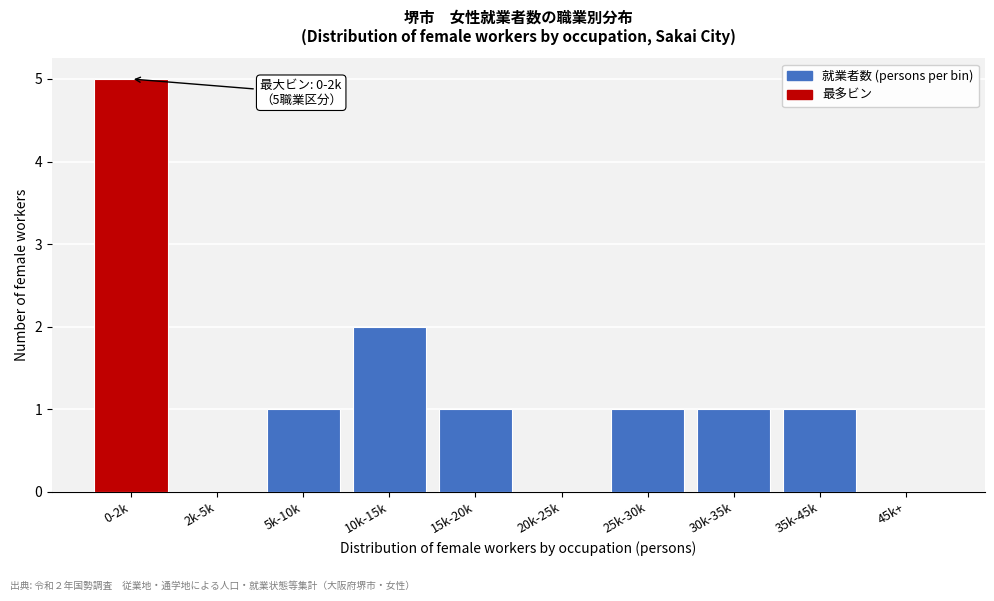

Reading left to right, transcribe all the data shown in this chart.

0-2k=5	2k-5k=0	5k-10k=1	10k-15k=2	15k-20k=1	20k-25k=0	25k-30k=1	30k-35k=1	35k-45k=1	45k+=0